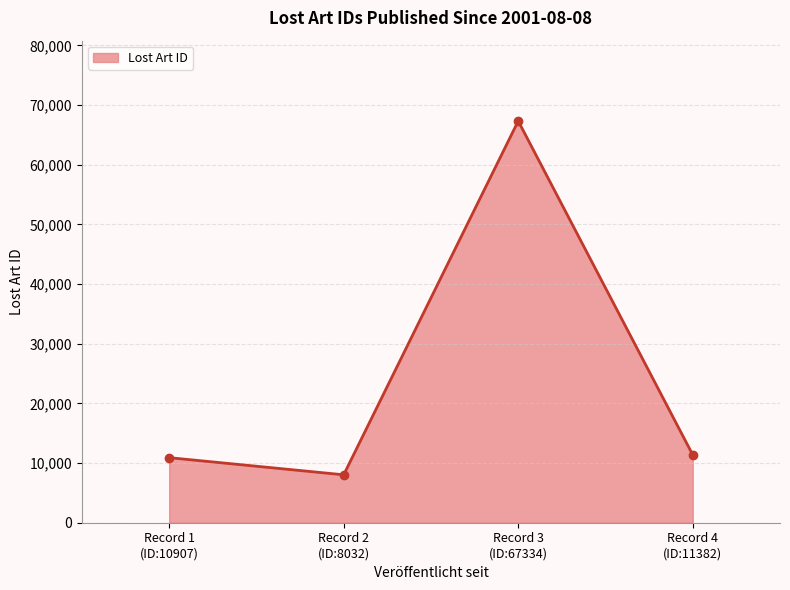

How many data points does each series have?

4